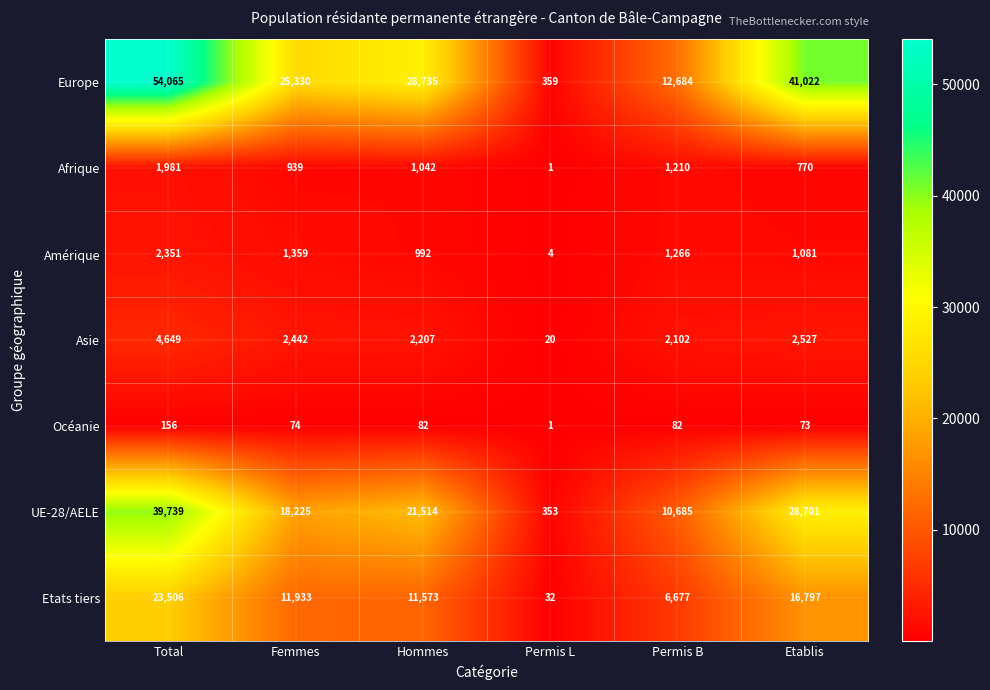

What is the highest value of the Afrique series?

1981